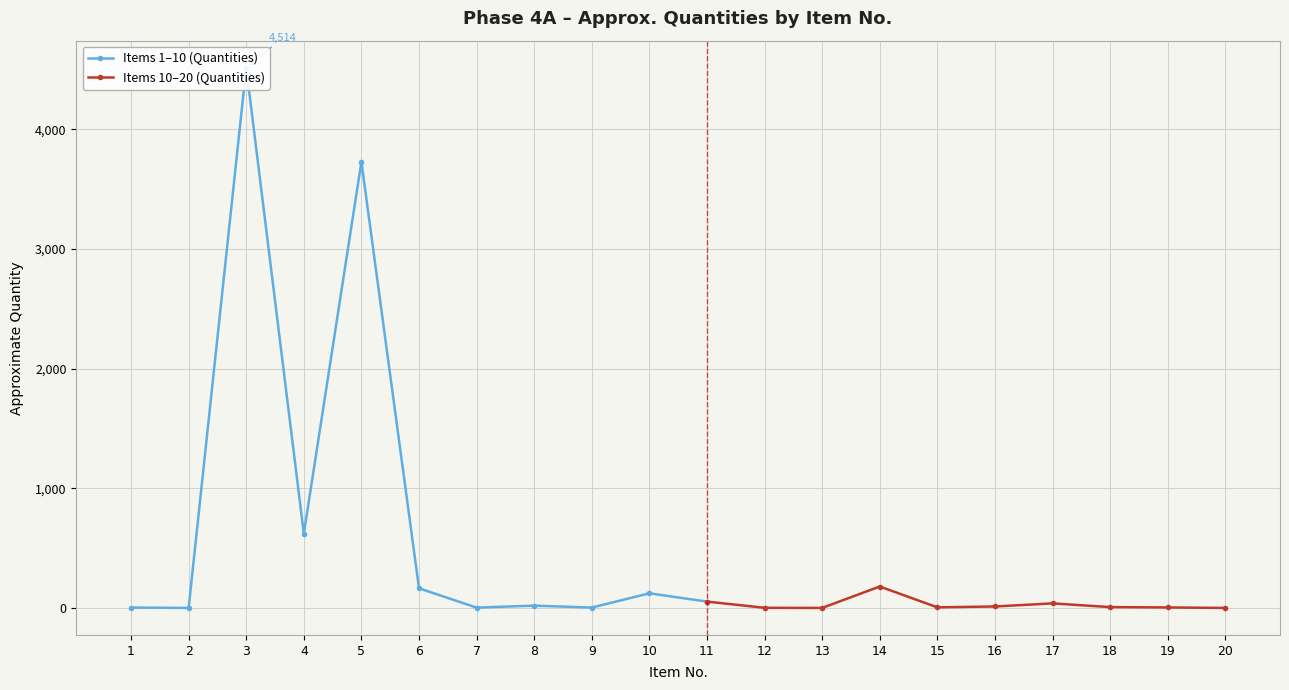

Is it true that the value at 10 is 123.0?

True